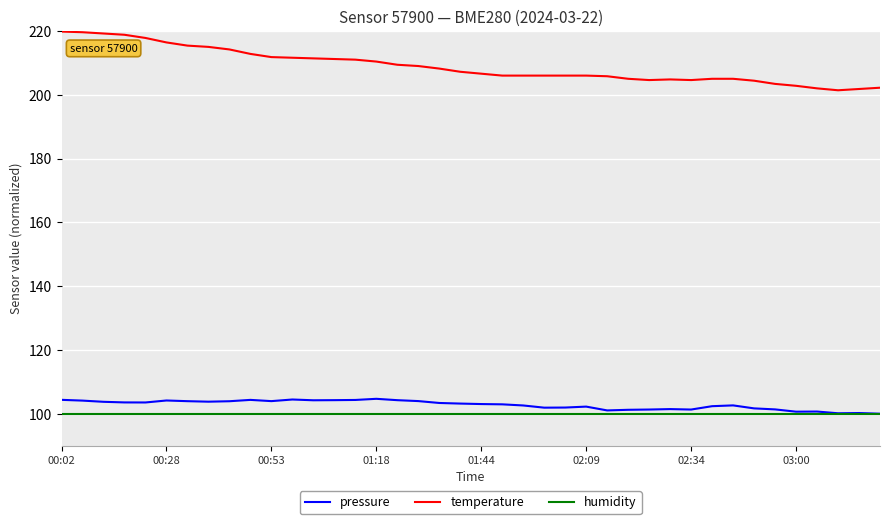

Rank the series by their maximum value, from lowest to highest.

humidity, pressure, temperature